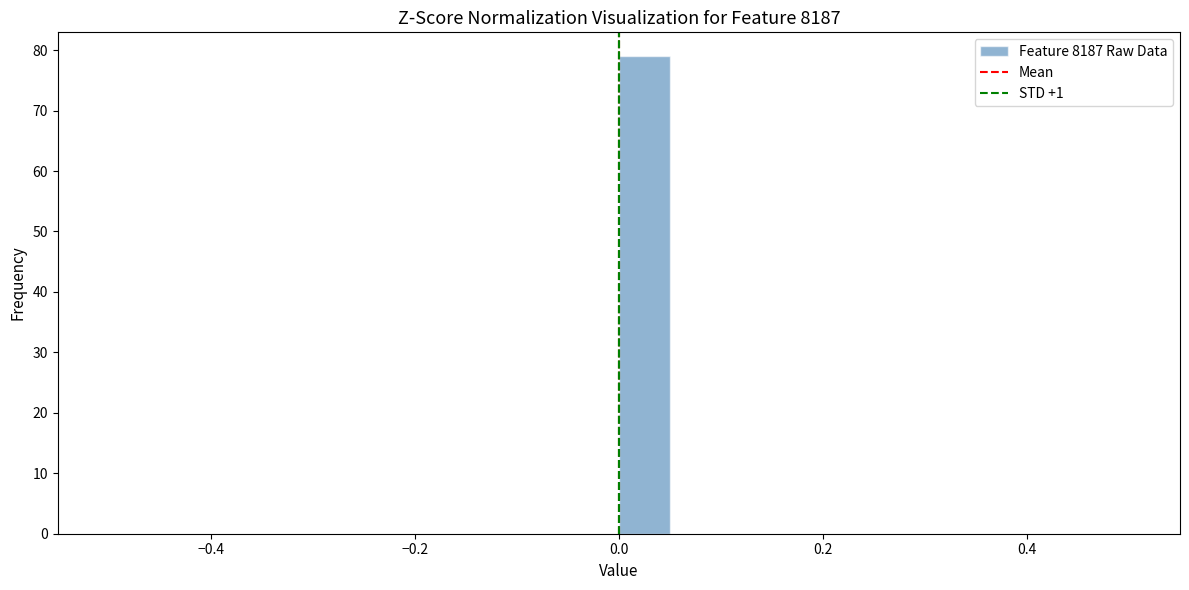

Around what value on the x-axis is the tallest bar? Give the approximate position of its centre, as read against the axis.

0.02